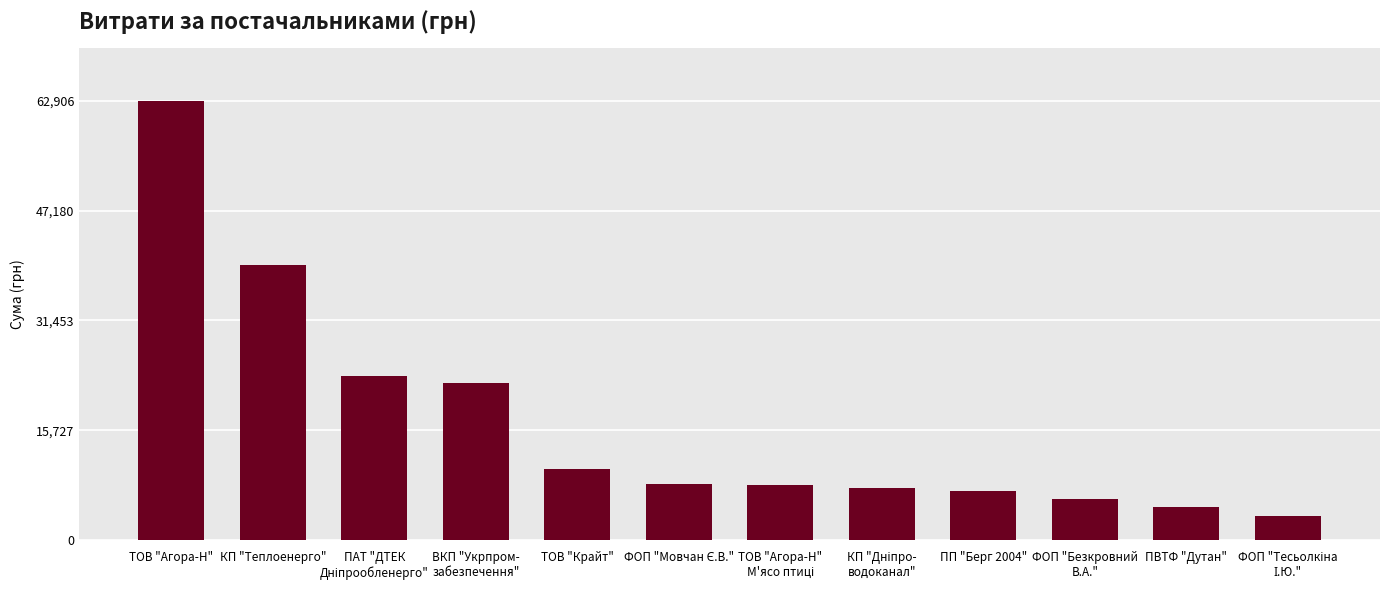

What is the label of the 9th bar from the right?

ВКП "Укрпром-
забезпечення"